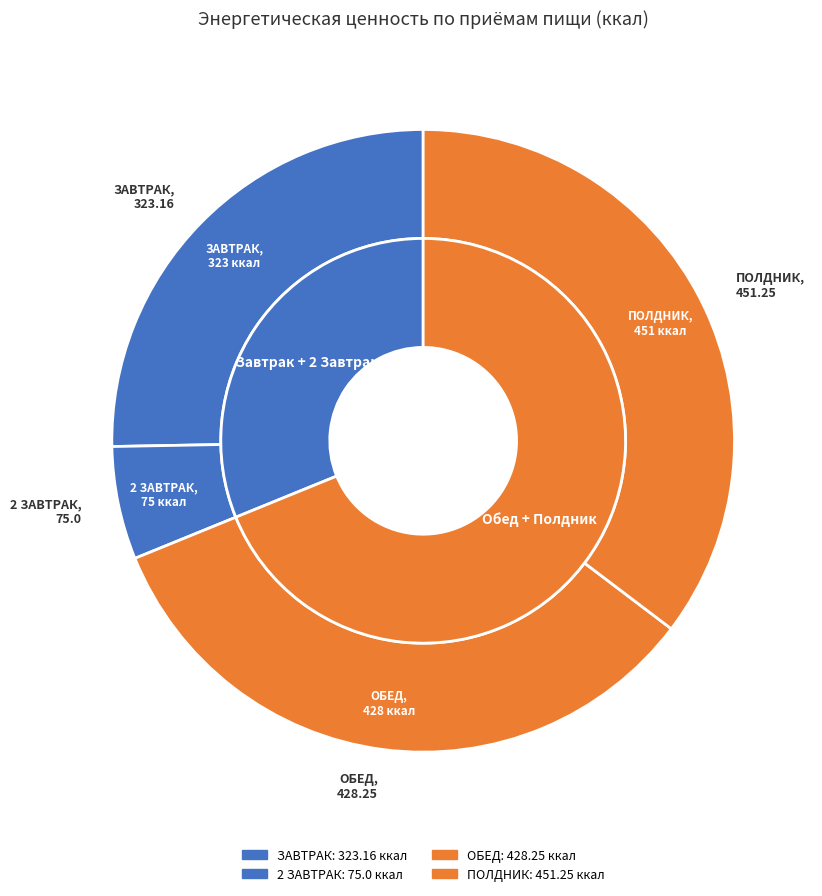

How many segments does this pie chart have?

4